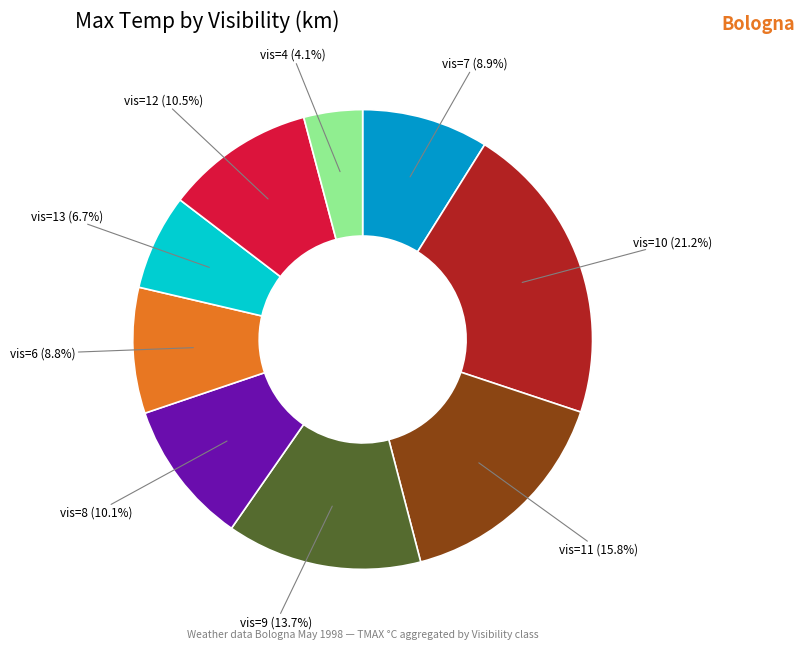

Is the sum of vis=7 and vis=4 greater than half?

No